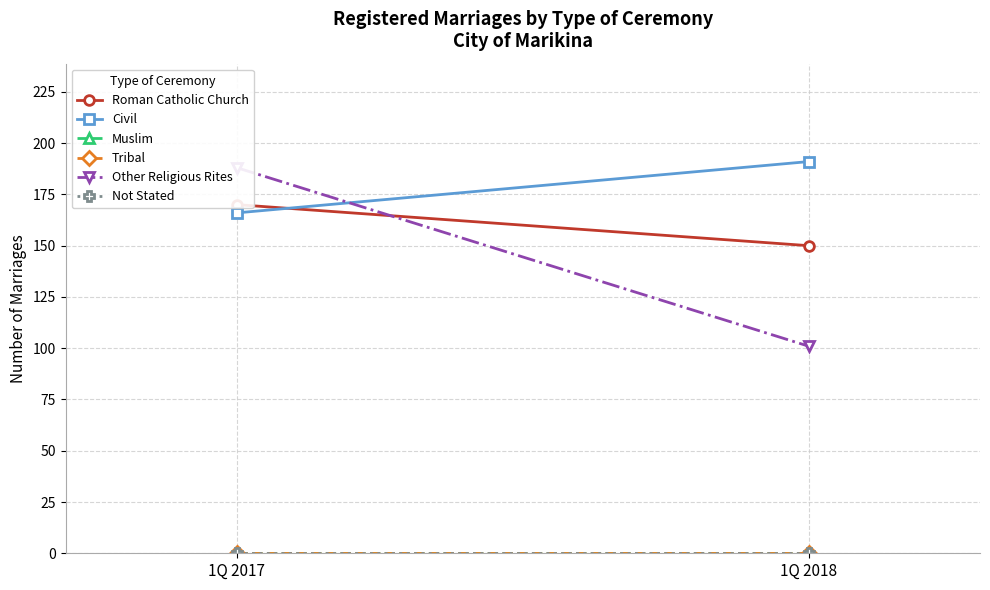

List the series in order of their peak value, highest first.

Civil, Other Religious Rites, Roman Catholic Church, Muslim, Tribal, Not Stated